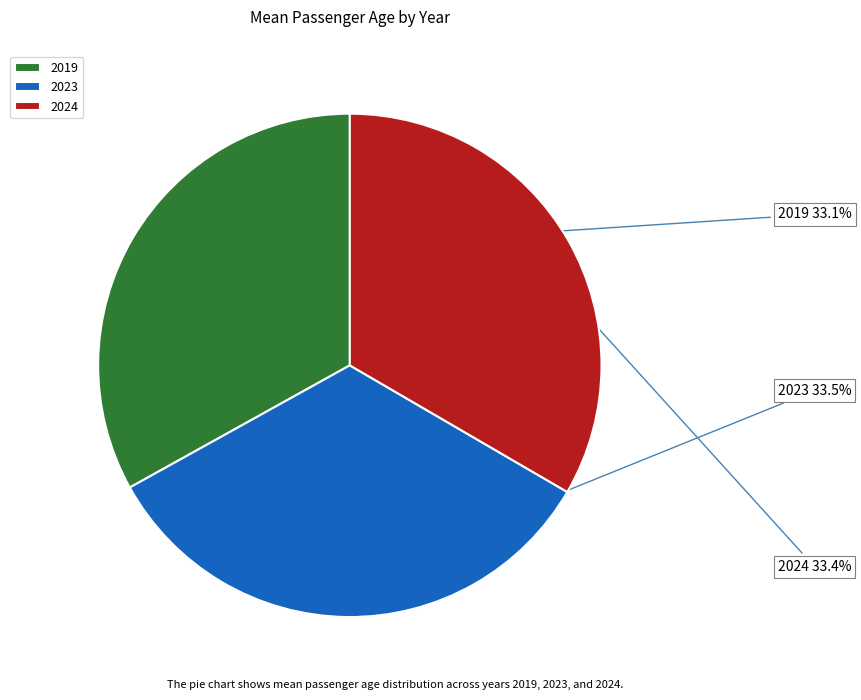

Approximately how many times larger is the value at 2023 compared to 2019?

1.0